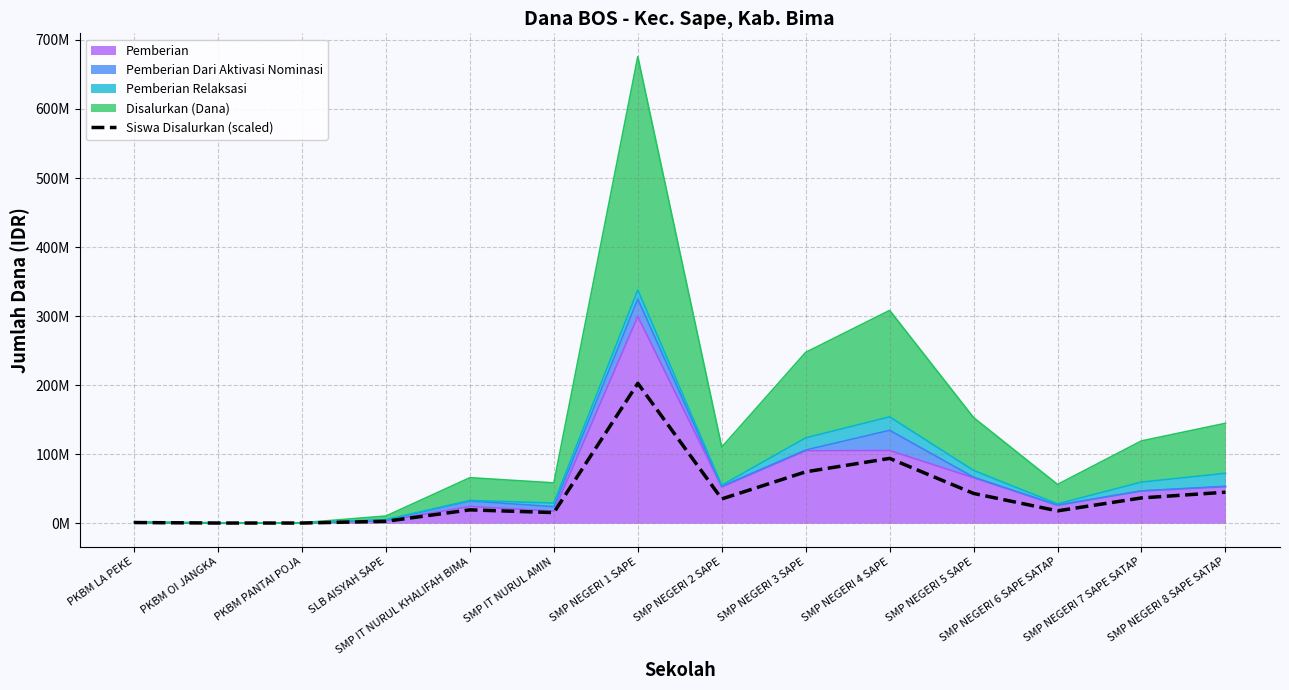

How many categories are shown in the chart?

14